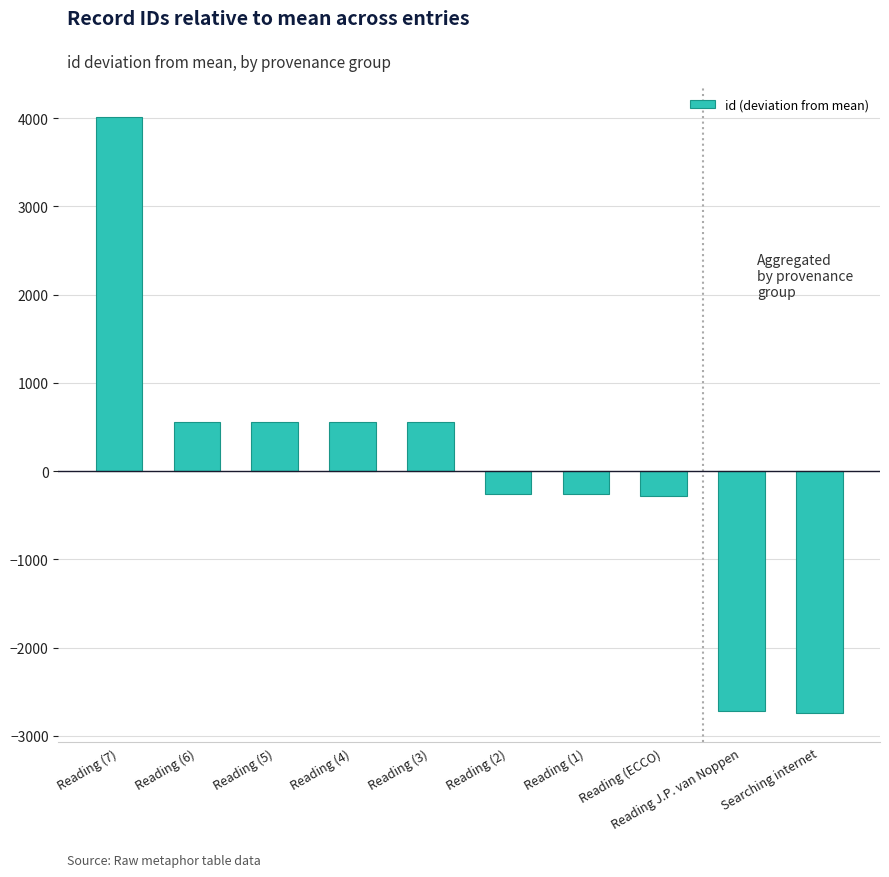

How many bars are there in total?

10